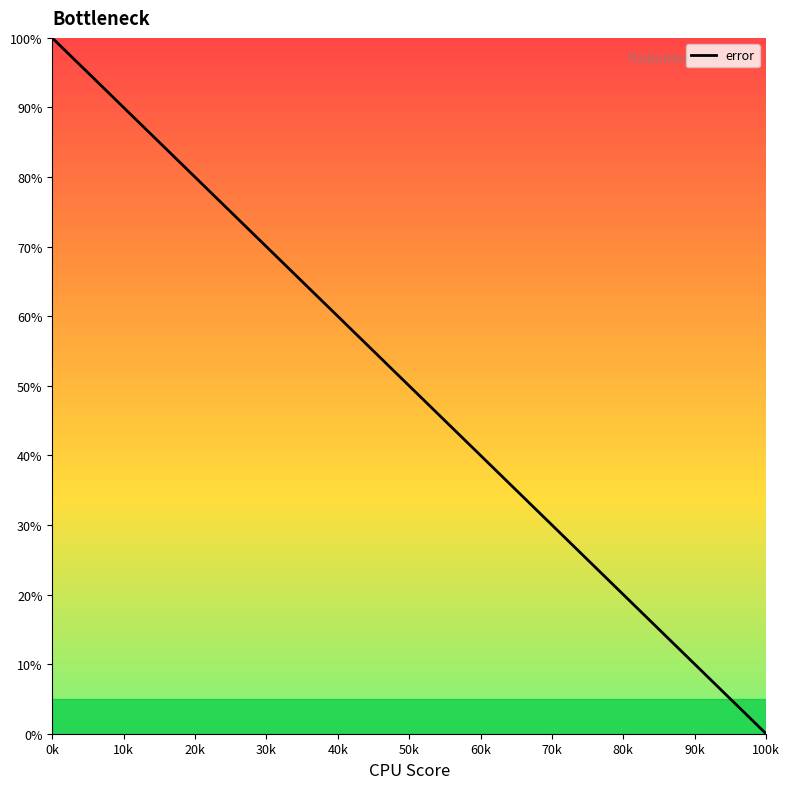

What is the average value?

48.6